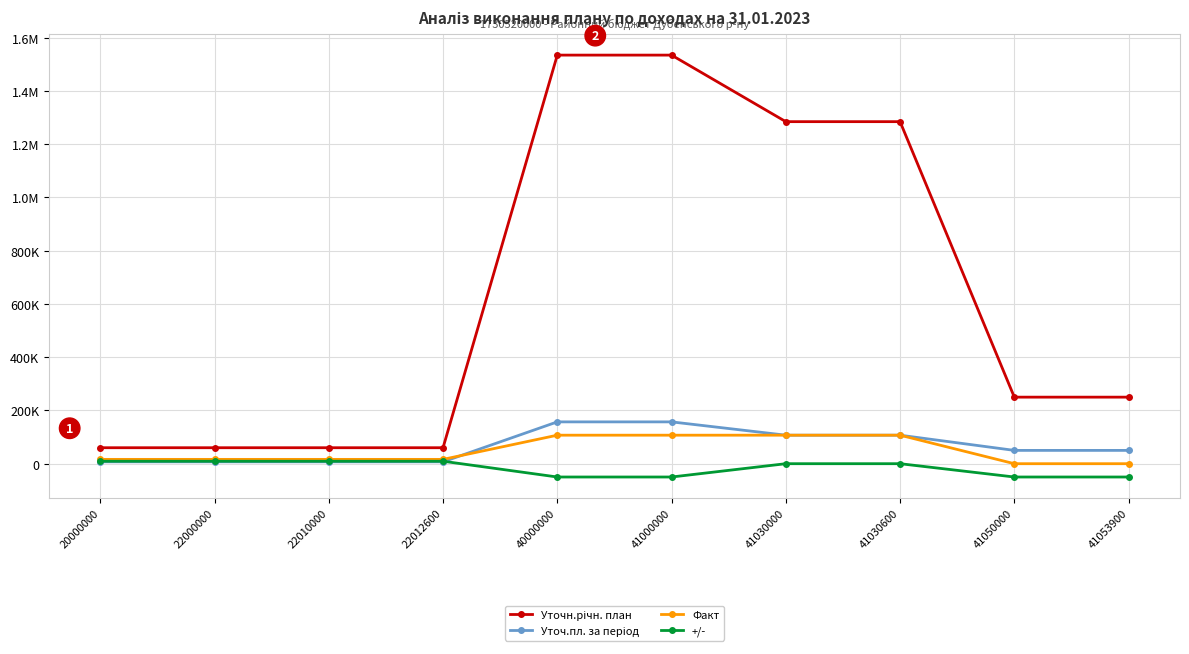

At which label is Уточ.пл. за період closest to 82050?

41030000